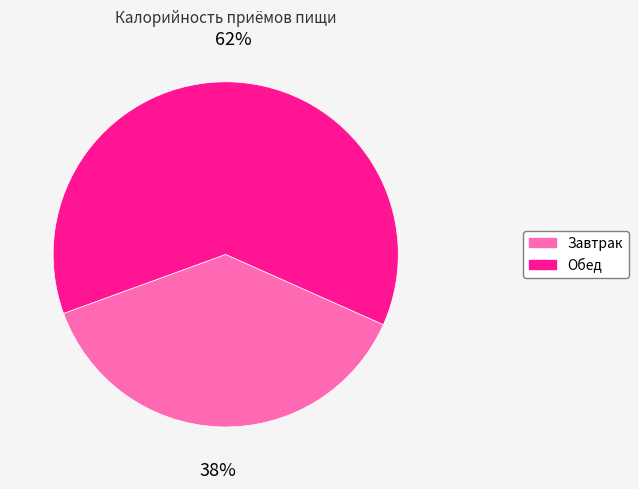

True or false: Завтрак accounts for 38% of the total.

True